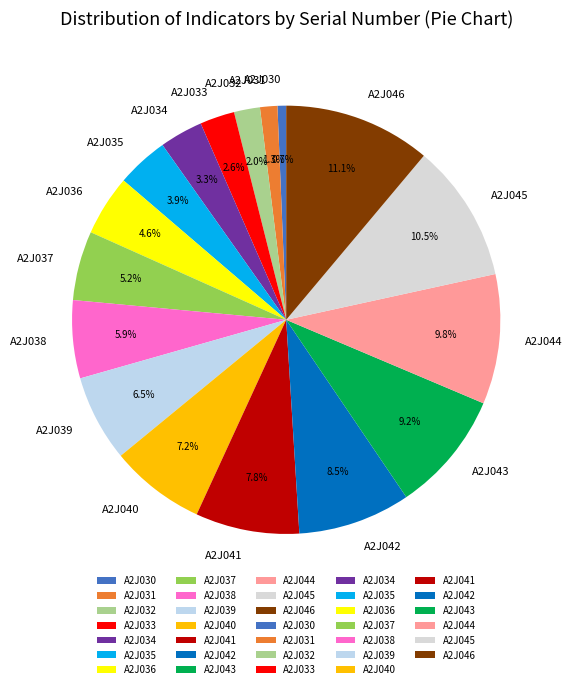

Does A2J030 account for over 50% of the chart?

No